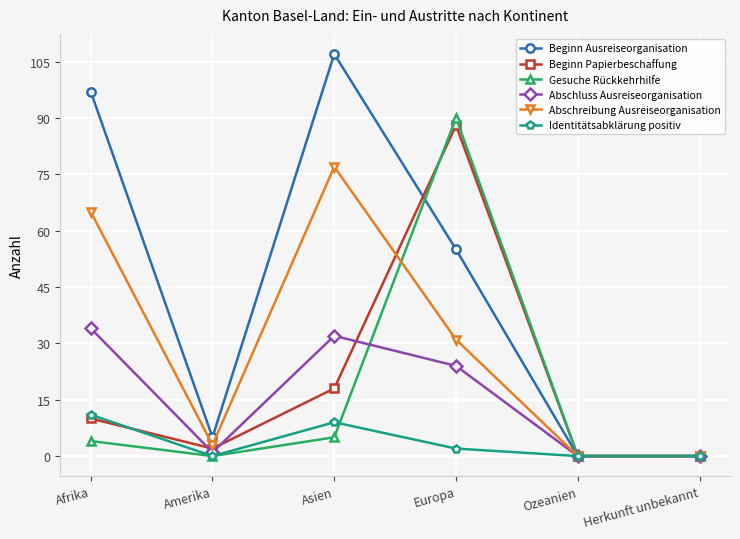

Which category has the highest value across all series?

Asien